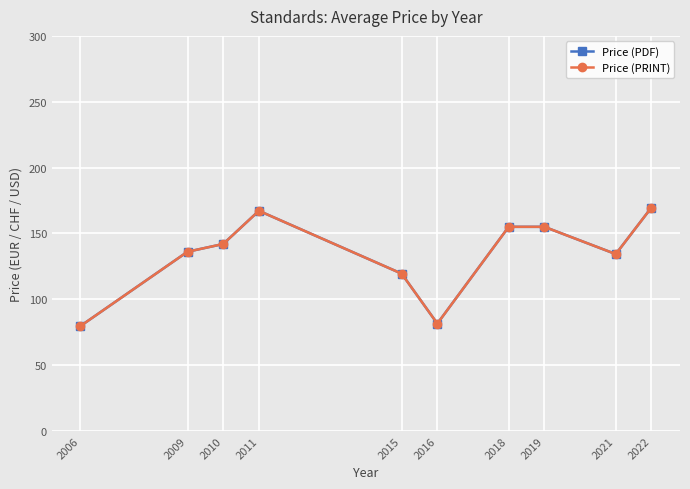

Does the chart have visible grid lines?

Yes